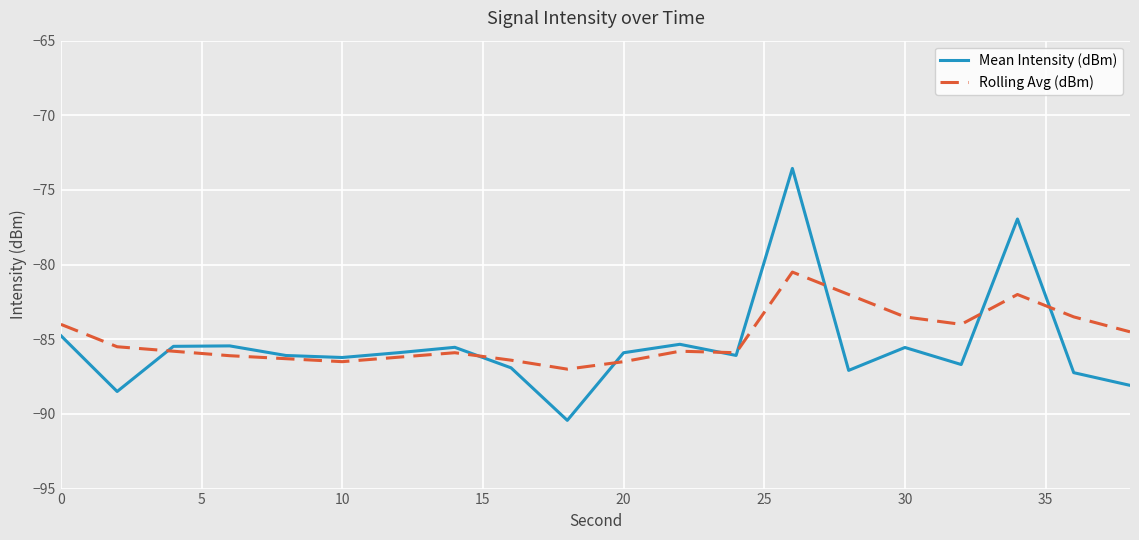

What is the maximum value for Mean Intensity (dBm)?

-73.6